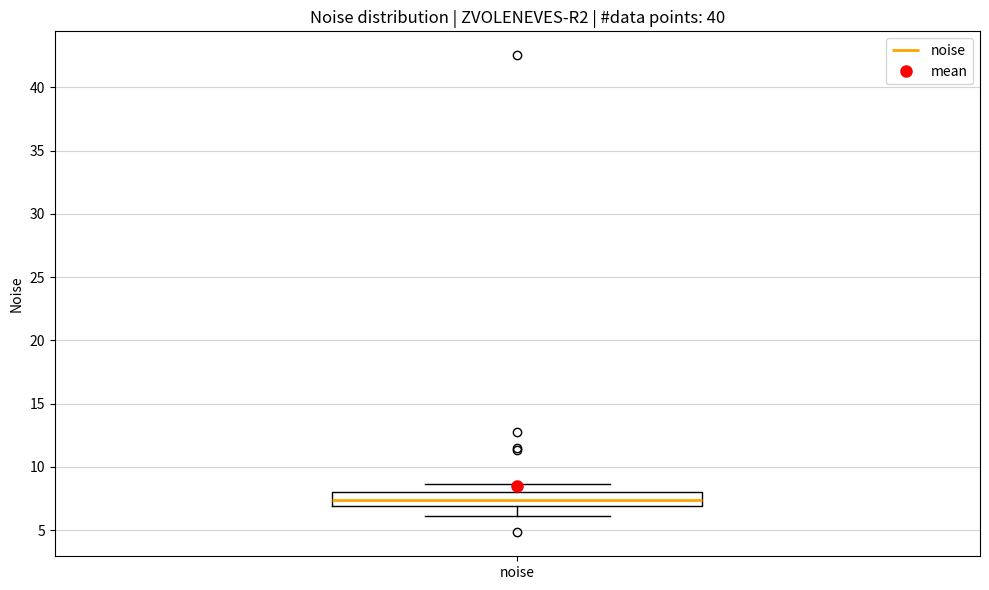

Read this box plot against the y-axis: the position of the median line, the range covered by the box, and the ends of both whiskers. The values are not printed on the chart, so give them approximately, as read against the axis.

median 7.5, box 7.0 to 8.0, whiskers 6.0 to 8.5